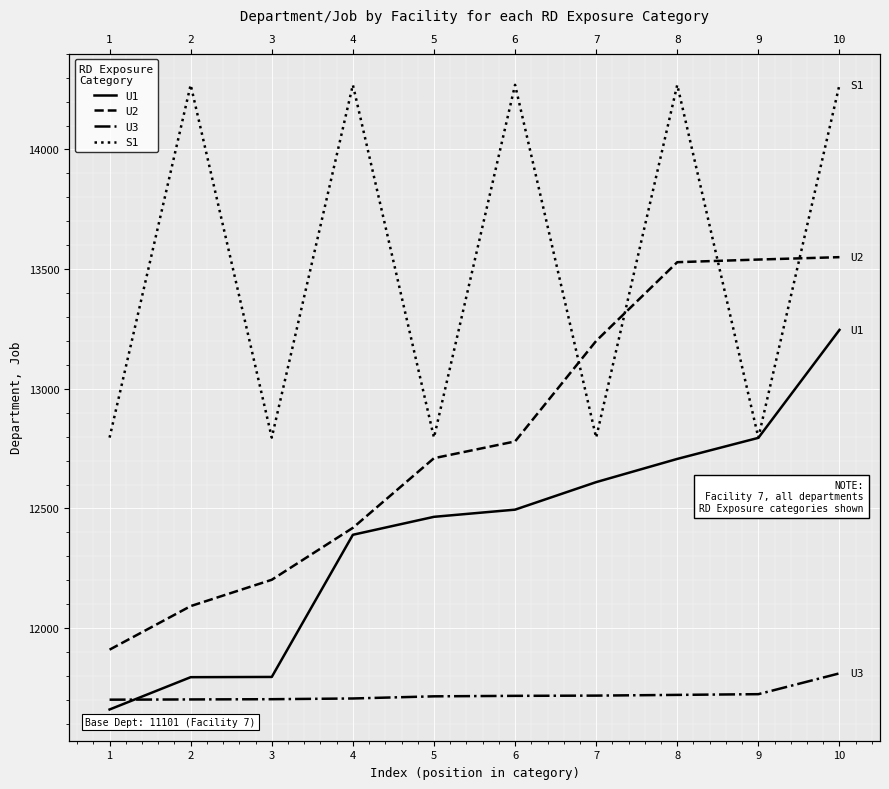

At 2, list the series in order from smallest to largest.

U3, U1, U2, S1